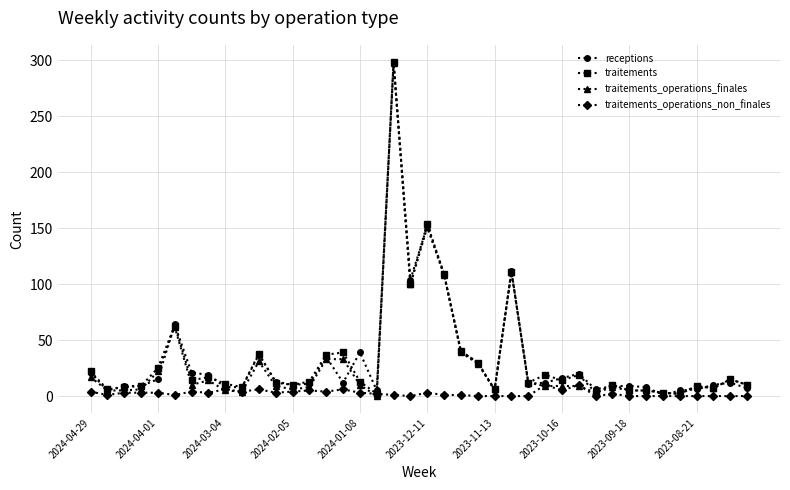

What is the maximum value shown in the chart?

299